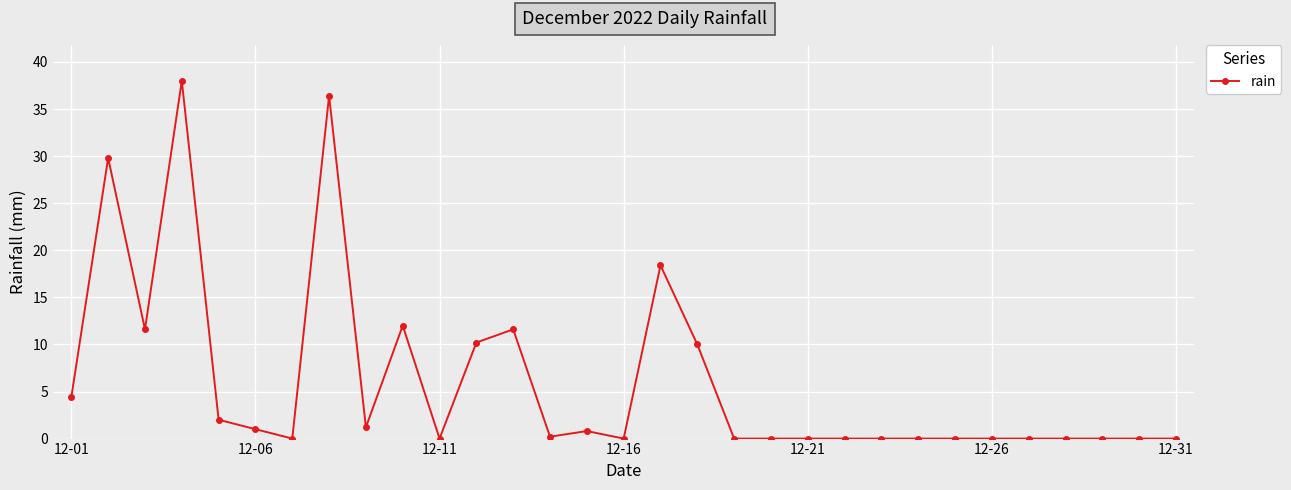

How many series are shown in this chart?

1